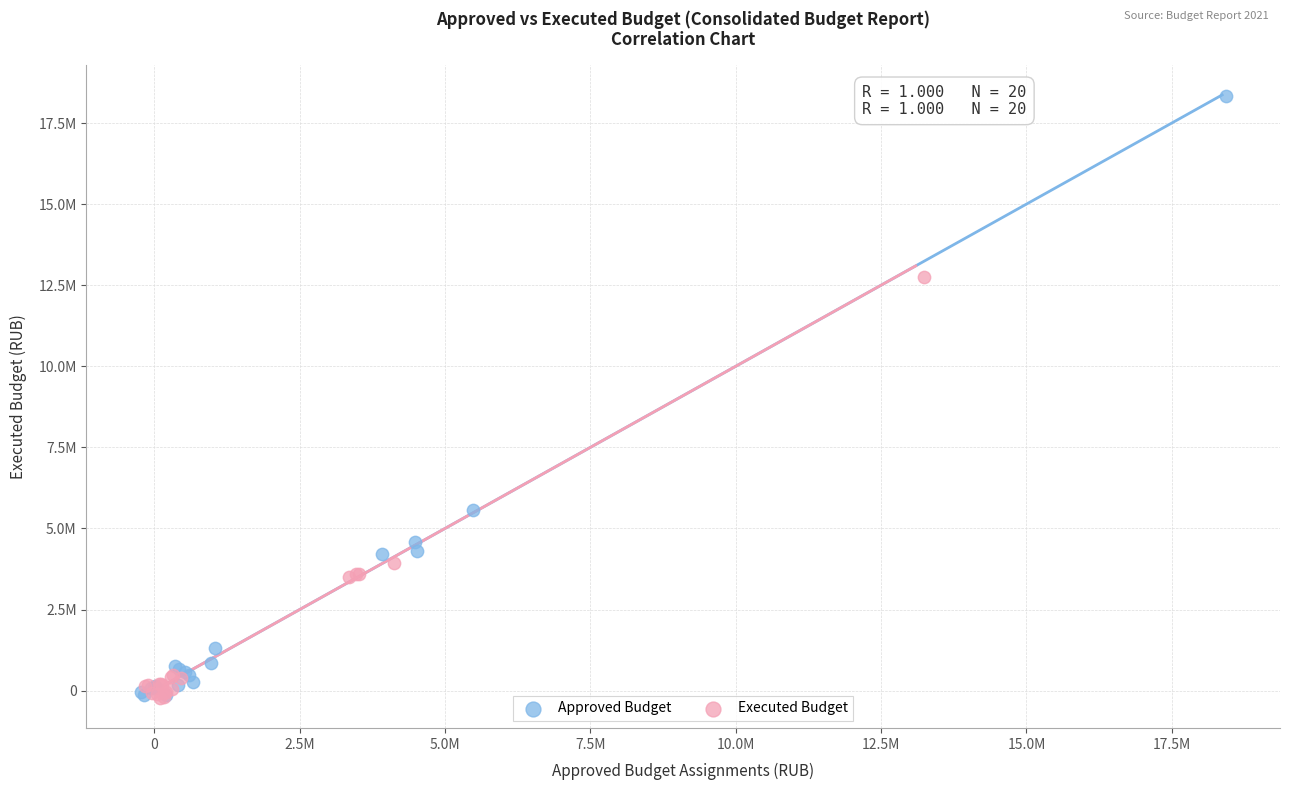

What are all the series names shown in the legend?

Approved Budget, Executed Budget